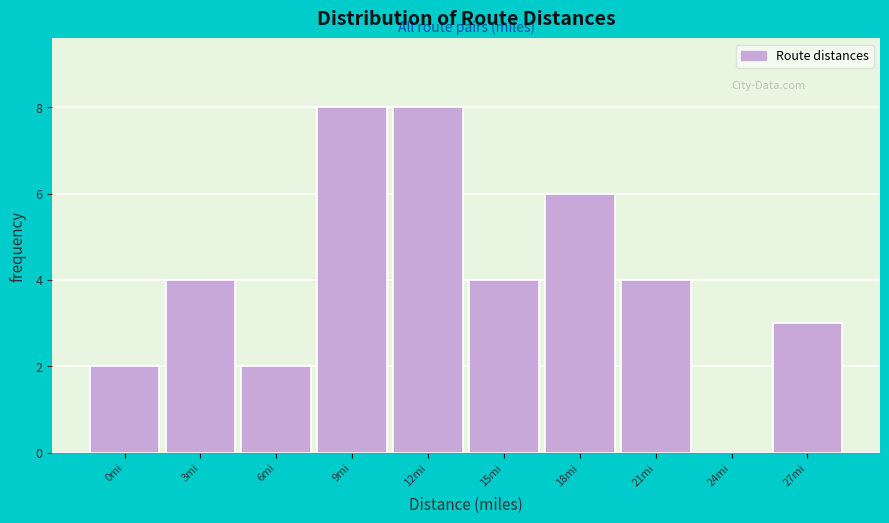

Reading left to right, transcribe all the data shown in this chart.

0mi=2	3mi=4	6mi=2	9mi=8	12mi=8	15mi=4	18mi=6	21mi=4	24mi=0	27mi=3